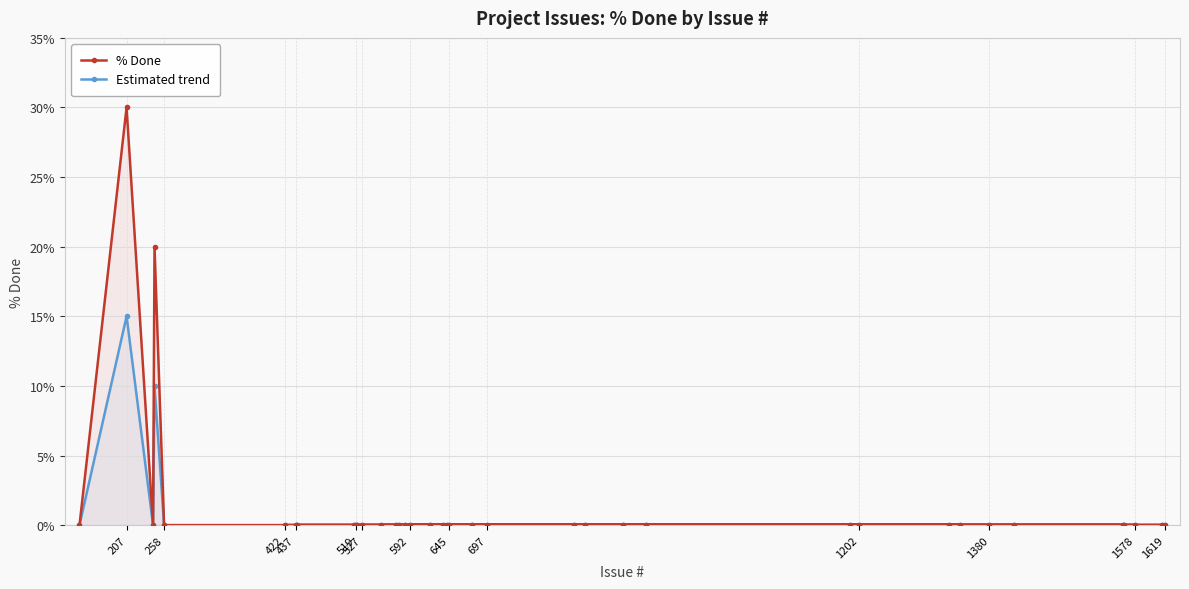

True or false: Estimated trend has a value of 6 at 422.

False